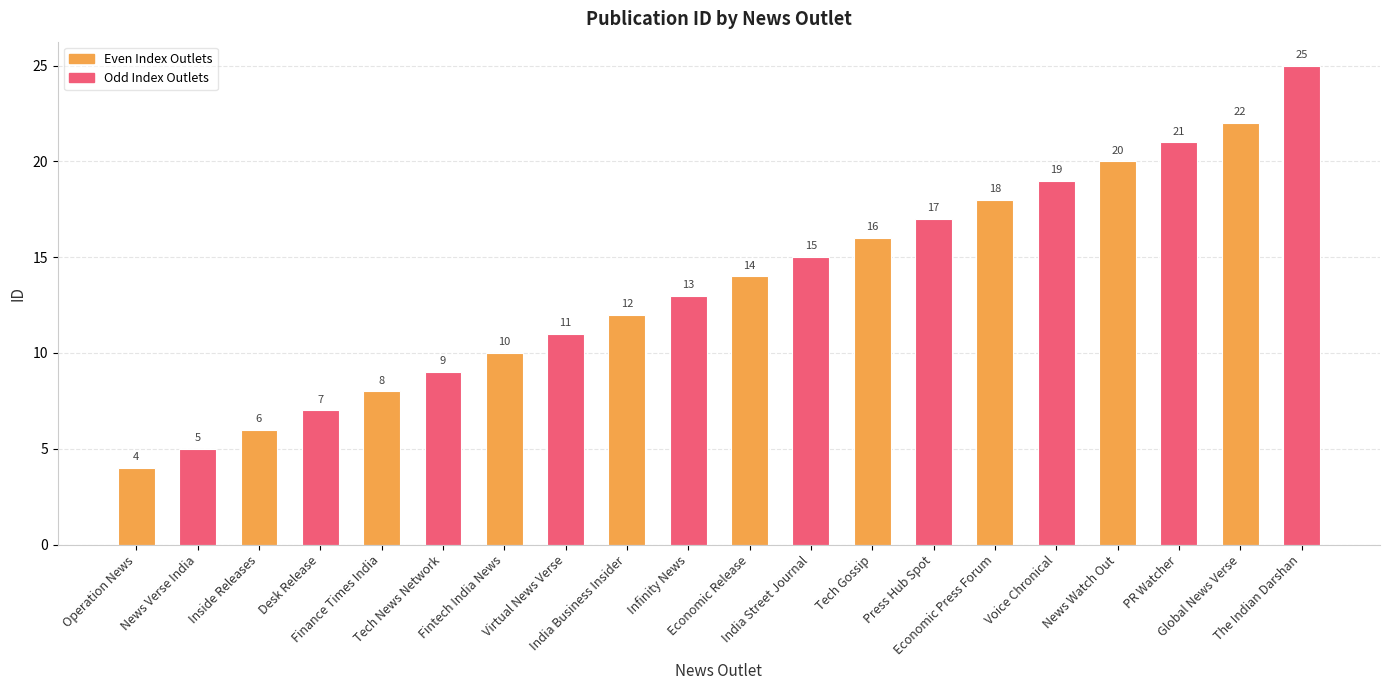

Rank the categories by value from lowest to highest.

Operation News, News Verse India, Inside Releases, Desk Release, Finance Times India, Tech News Network, Fintech India News, Virtual News Verse, India Business Insider, Infinity News, Economic Release, India Street Journal, Tech Gossip, Press Hub Spot, Economic Press Forum, Voice Chronical, News Watch Out, PR Watcher, Global News Verse, The Indian Darshan